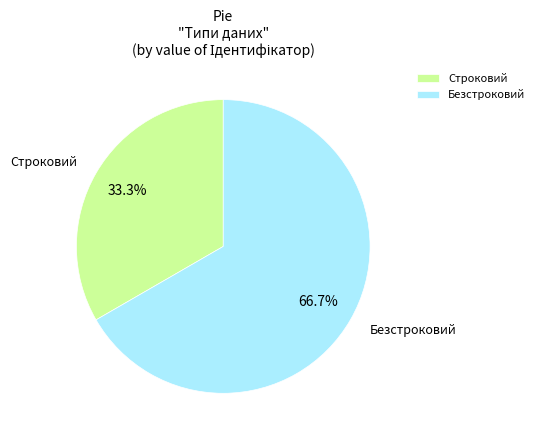

Approximately how many times larger is the value at Строковий compared to Безстроковий?

0.5